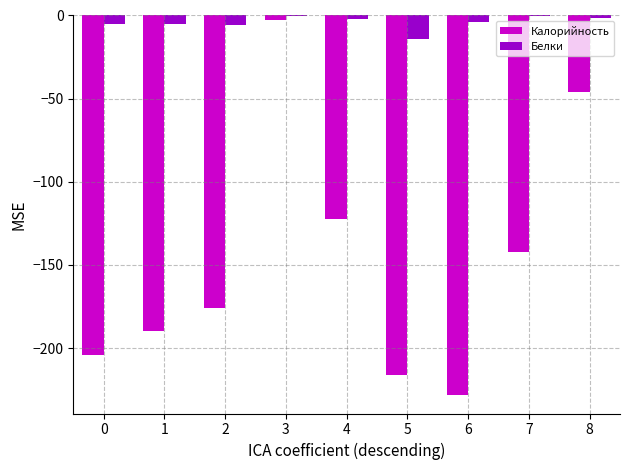

The Калорийность series shows -53.0 at 6. True or false?

False